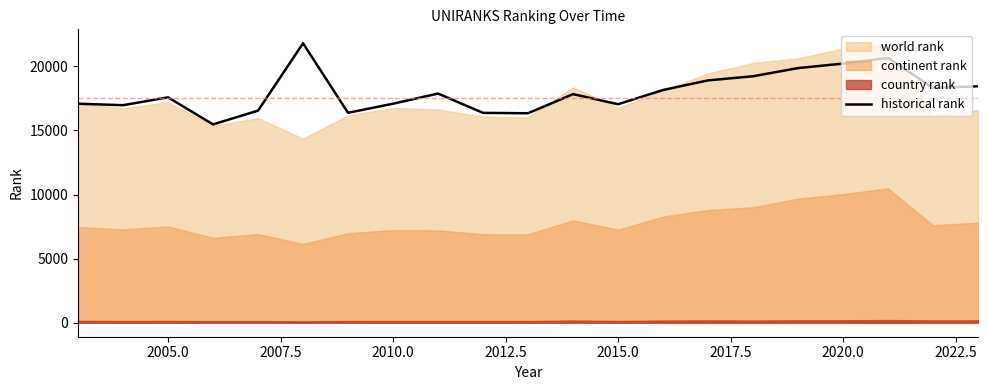

Count the number of categories in the chart.

21